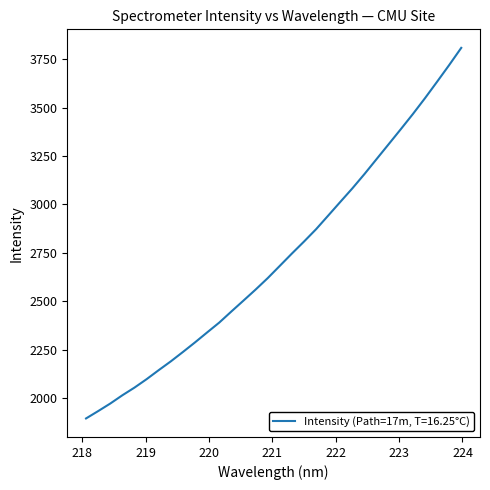

What is the smallest value displayed?

1893.9